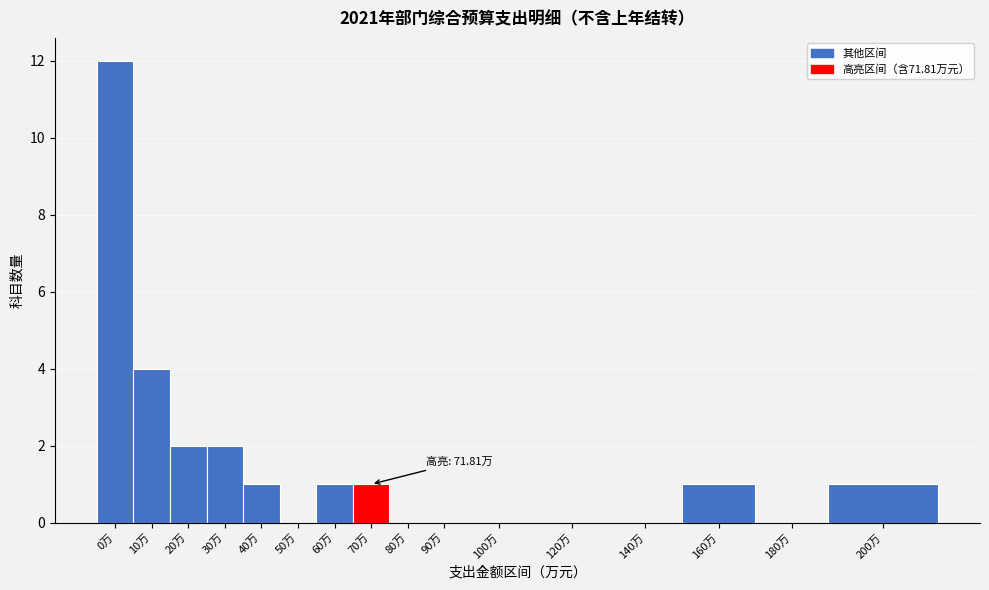

Reading left to right, transcribe all the data shown in this chart.

0万=12	10万=4	20万=2	30万=2	40万=1	50万=0	60万=1	70万=1	80万=0	90万=0	100万=0	120万=0	140万=0	160万=1	180万=0	200万=1